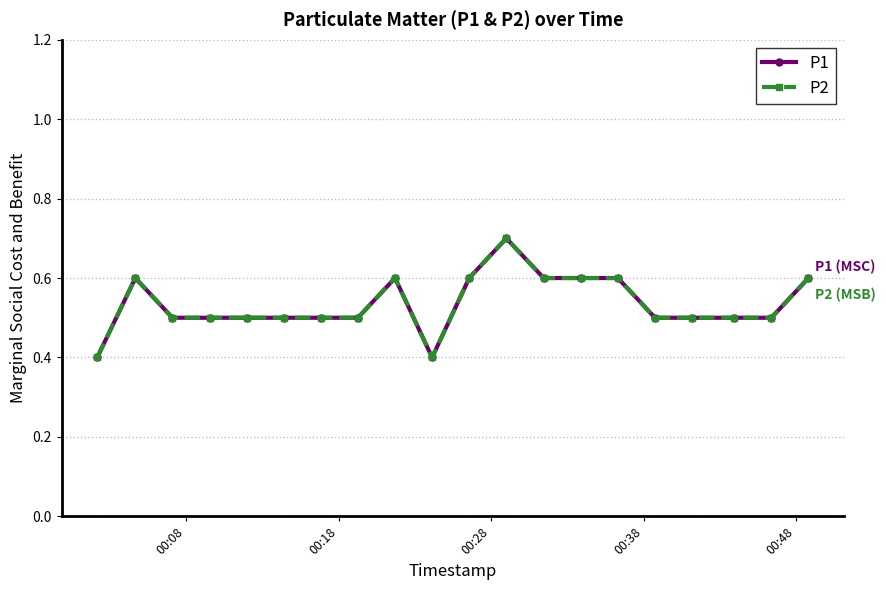

In P2, how many points are lower than both neighbors (excluding endpoints)?

1